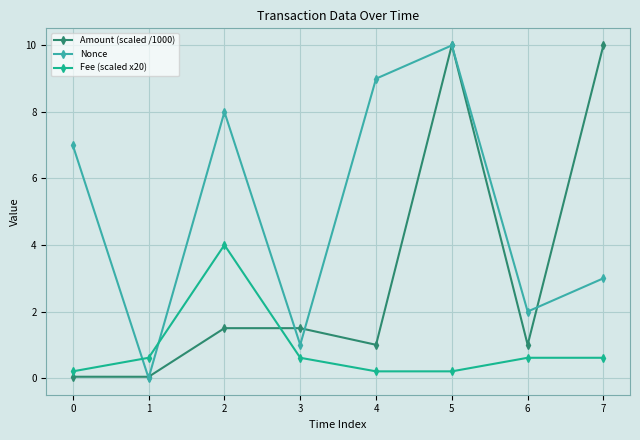

Is it true that Fee (scaled x20) equals 0.6 at 7?

True